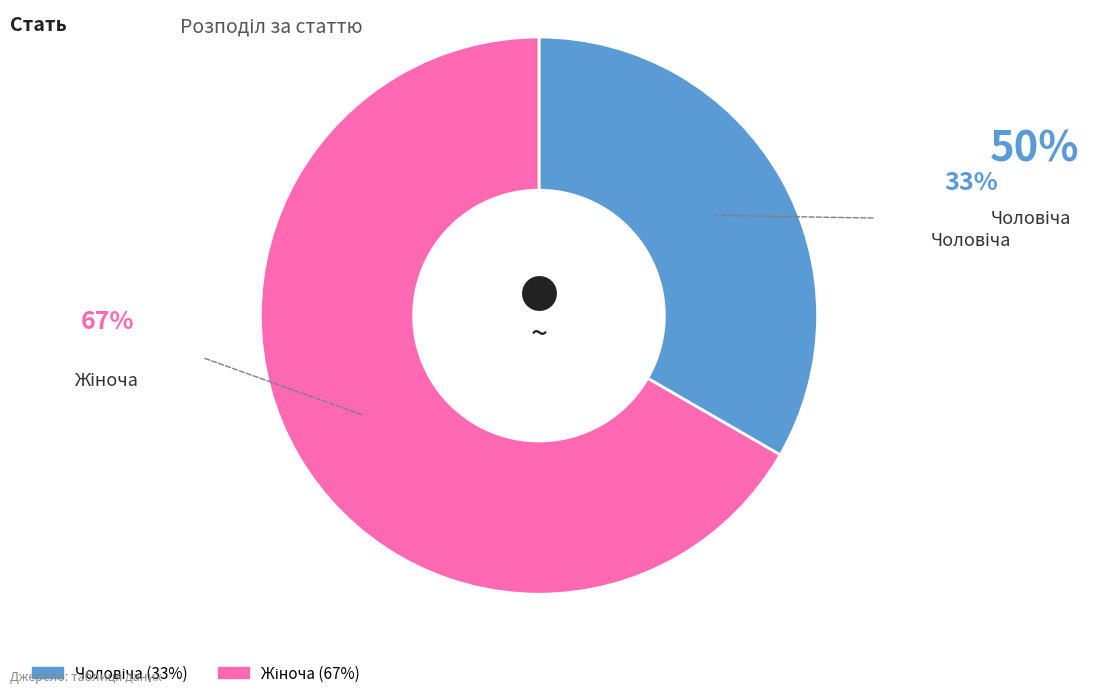

Does any single category account for the majority?

Yes